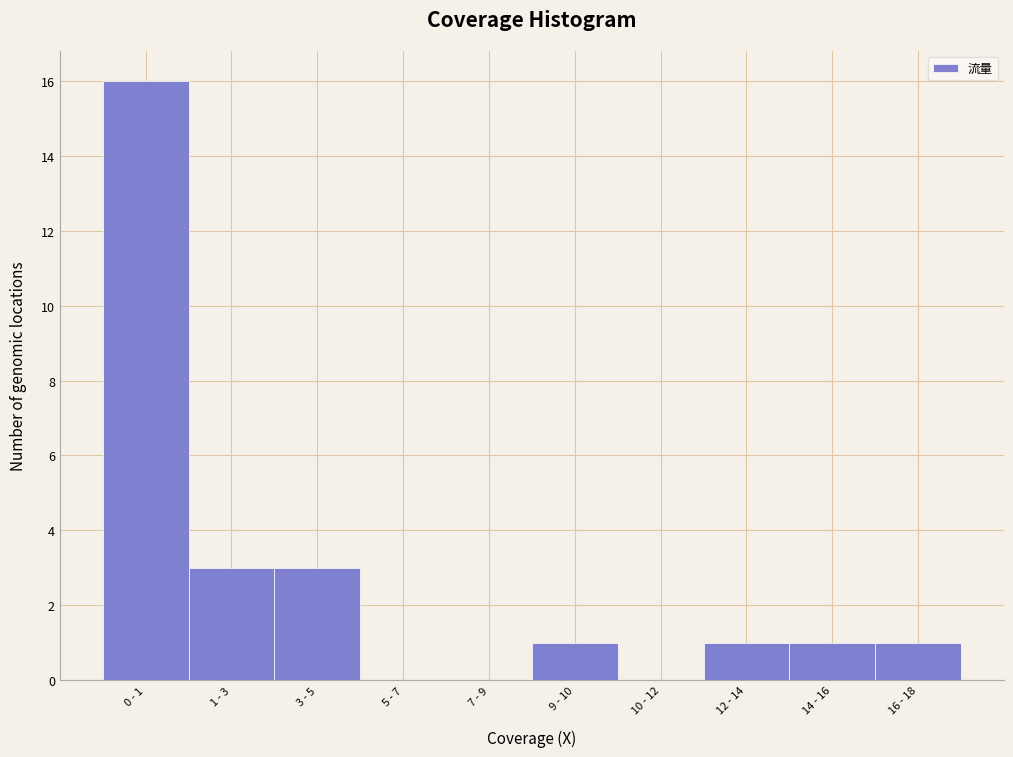

Reading left to right, transcribe all the data shown in this chart.

0 - 1=16	1 - 3=3	3 - 5=3	5 - 7=0	7 - 9=0	9 - 10=1	10 - 12=0	12 - 14=1	14 - 16=1	16 - 18=1